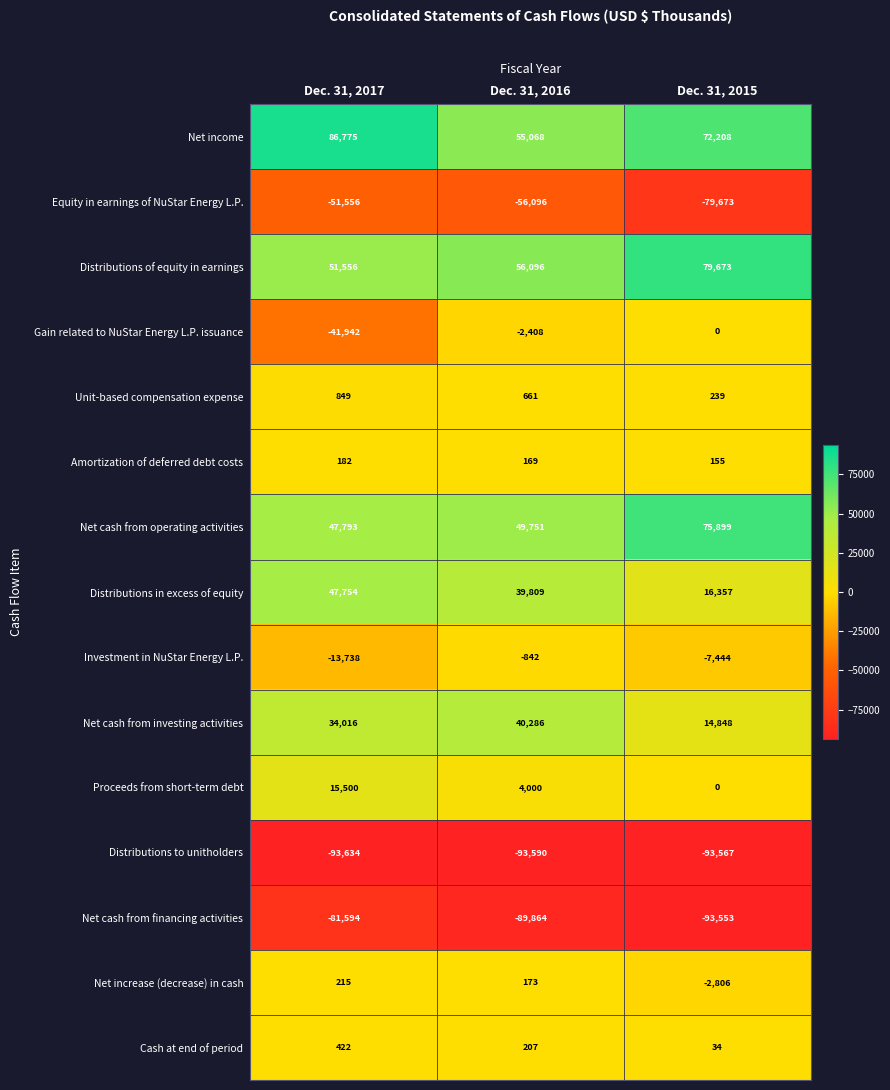

True or false: Proceeds from short-term debt has a value of 15500 at Dec. 31, 2017.

True